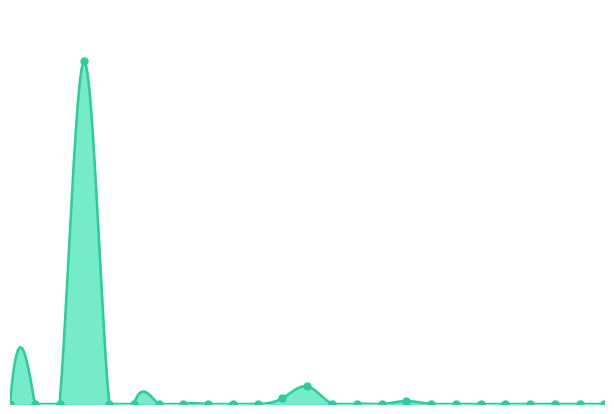

Between AYACUCHO and CUSCO, which is larger?

AYACUCHO